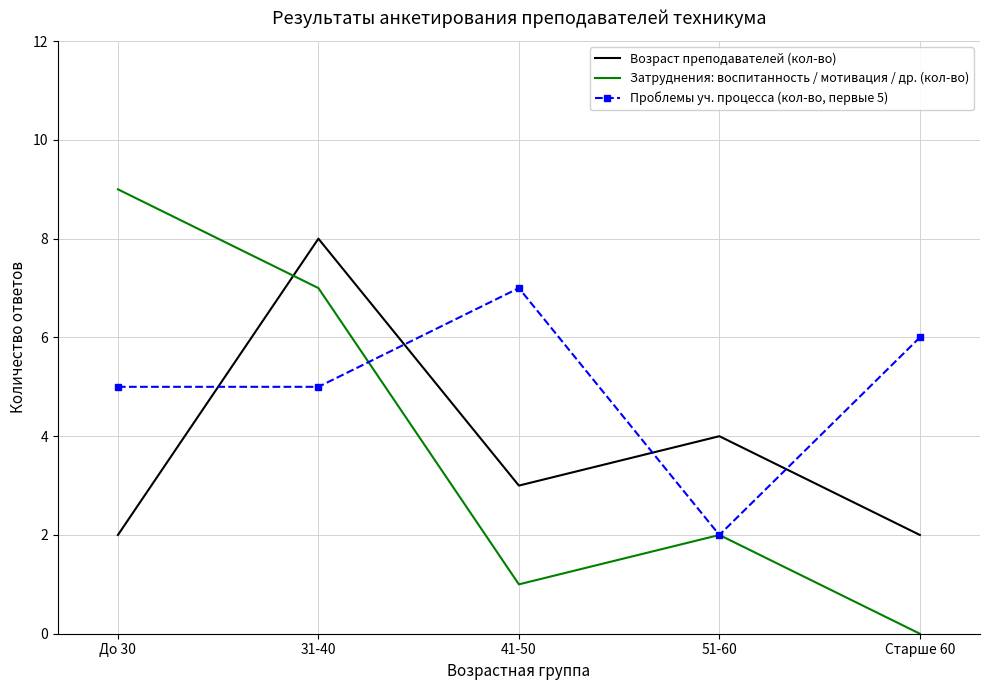

What is the average value of the Возраст преподавателей (кол-во) series?

4